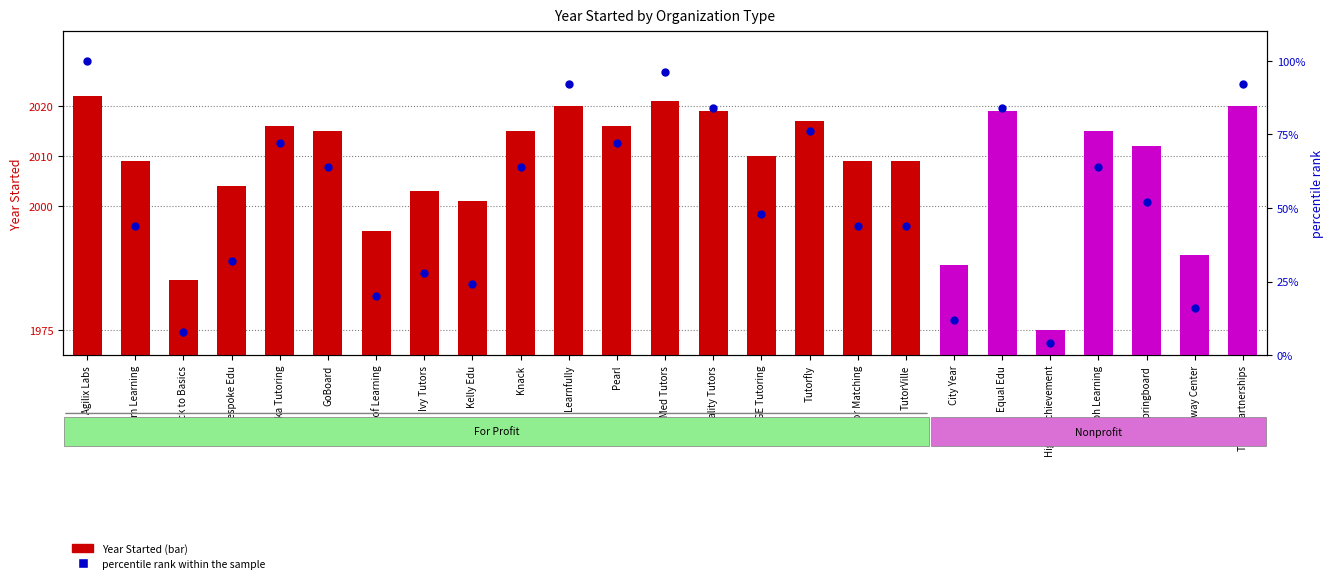

Which series contains the highest Y value?

percentile rank within the sample